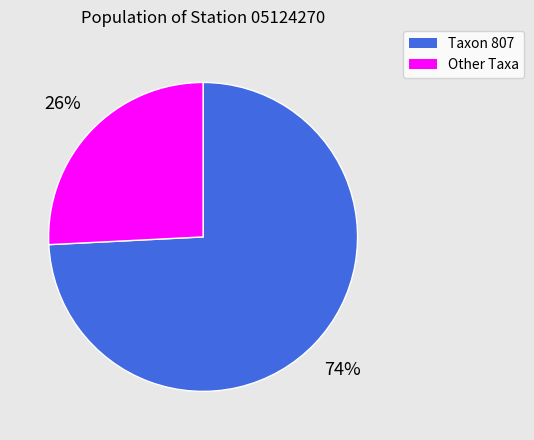

How many slices are in this pie chart?

2